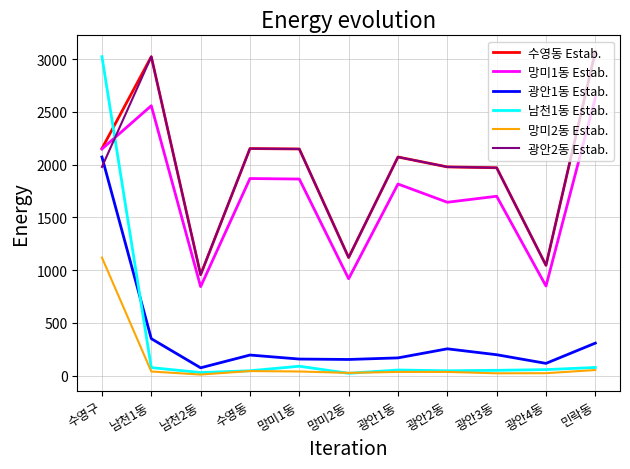

What is the difference between the highest and lowest values at 광안2동?

1943